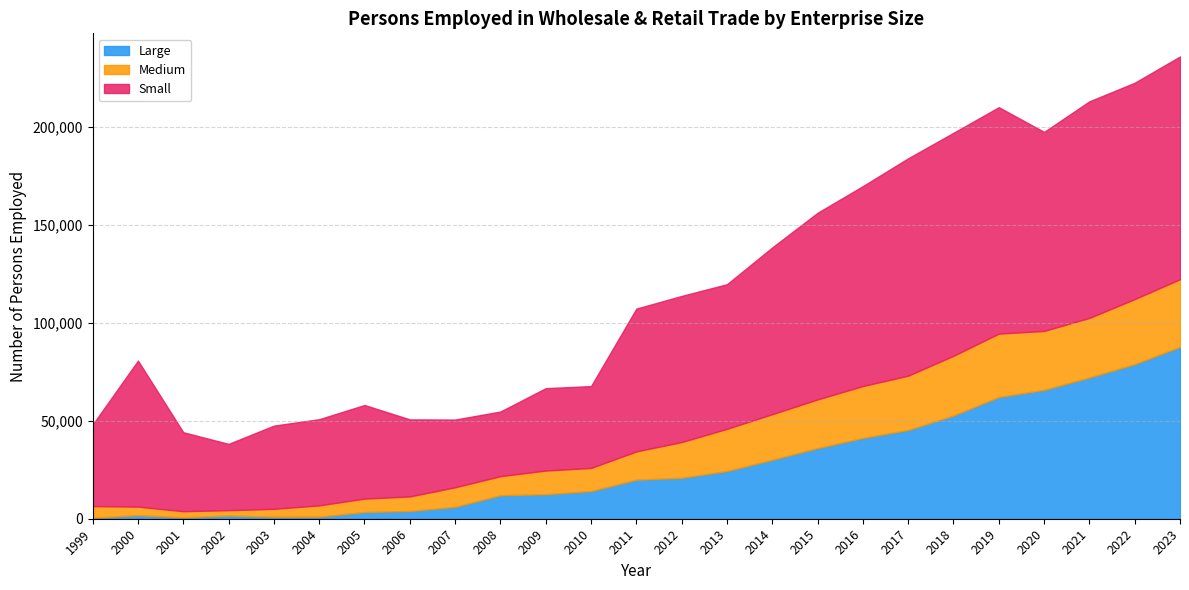

How many interior local peaks does the Small series have?

6